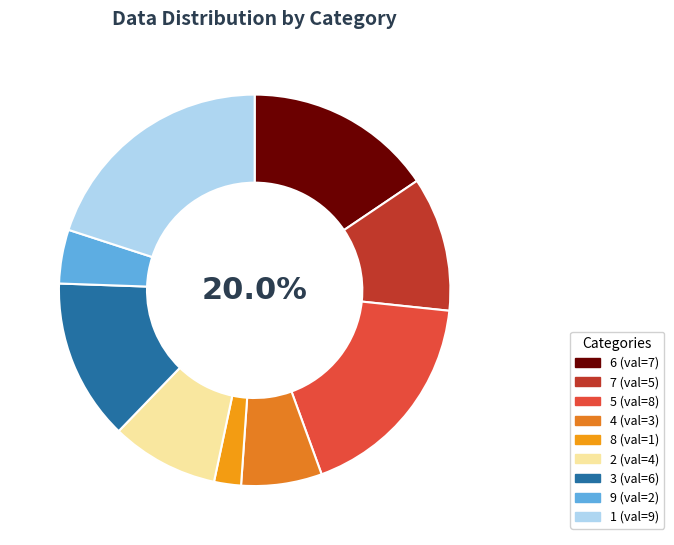

Does 8 represent more than half of the total?

No